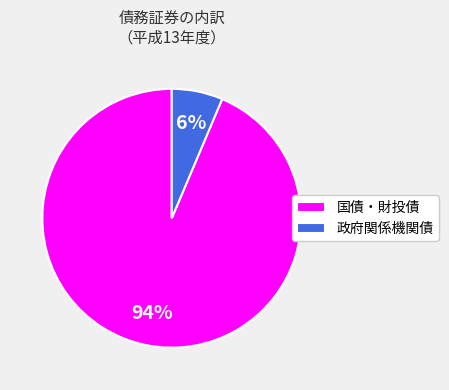

What is the ratio of the value at 政府関係機関債 to the value at 国債・財投債?

0.1